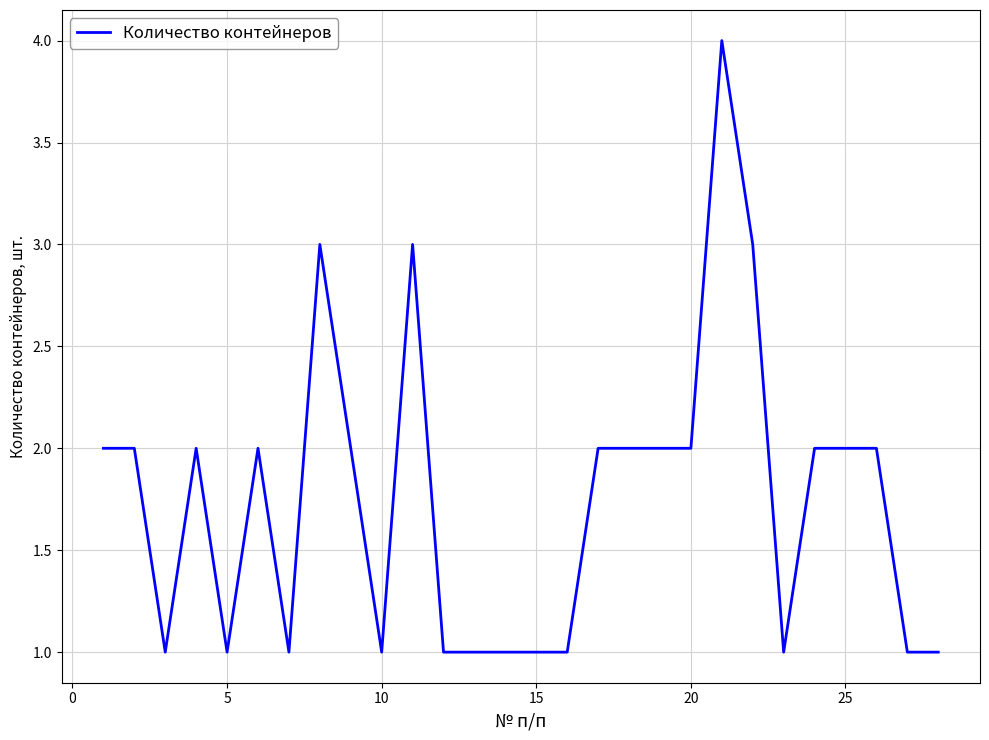

What is the greatest value displayed?

4